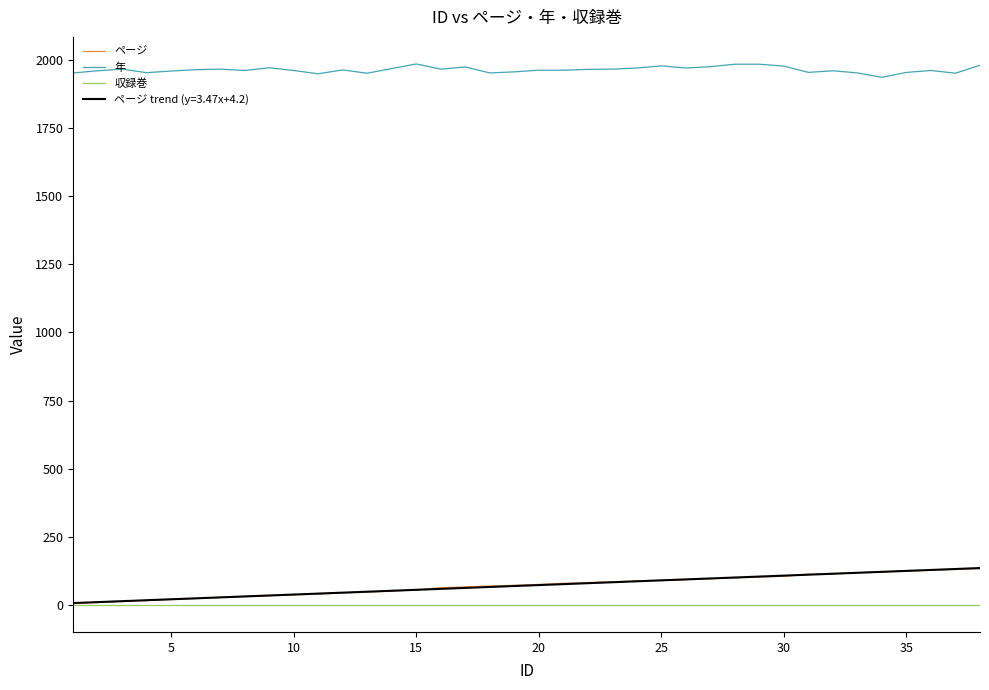

What is the average value of the 年 series?

1962.6